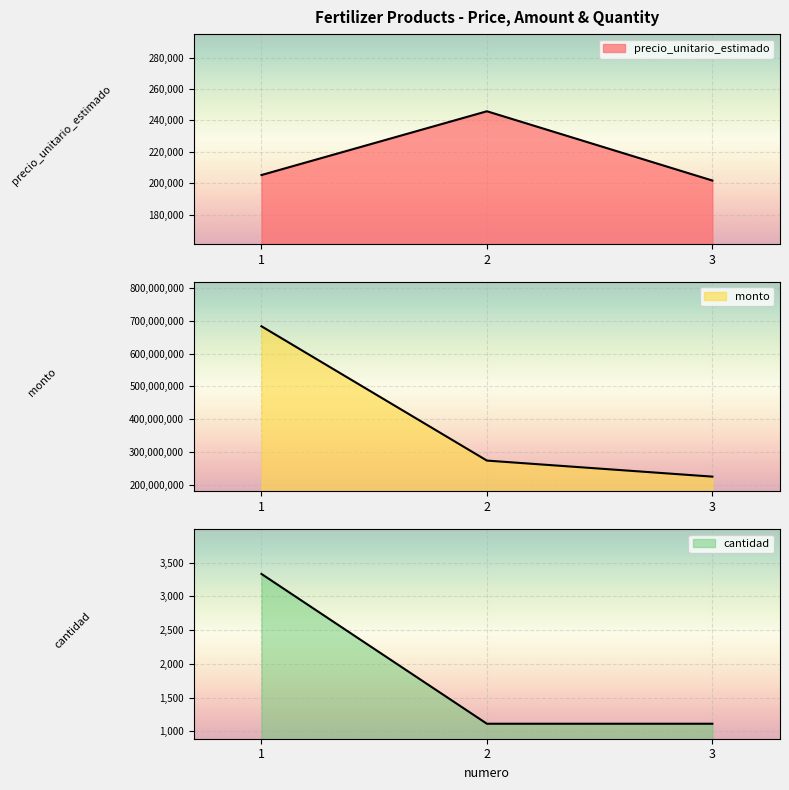

At how many categories does at least one series exceed 294797371?

1